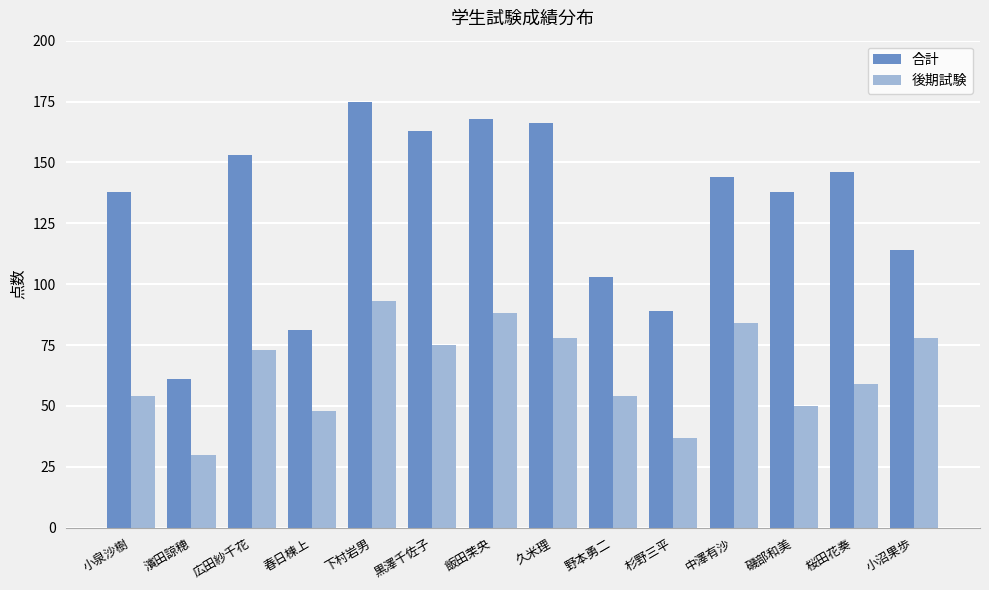

Reading right to left, what are all the values shown in this chart?

合計: 114	146	138	144	89	103	166	168	163	175	81	153	61	138
後期試験: 78	59	50	84	37	54	78	88	75	93	48	73	30	54